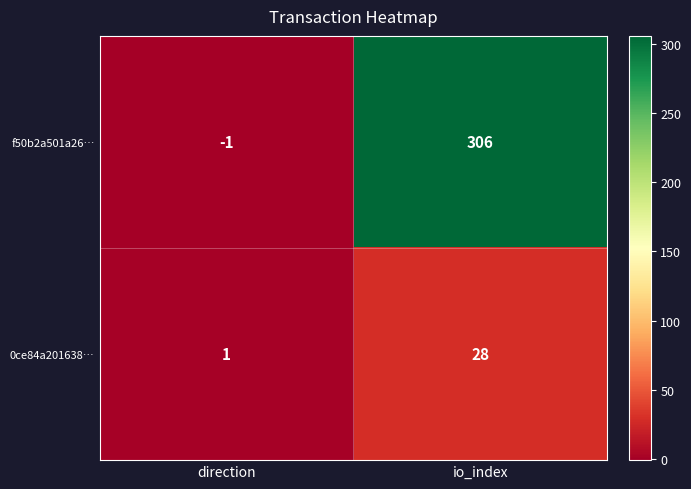

What is the maximum value shown in the chart?

306